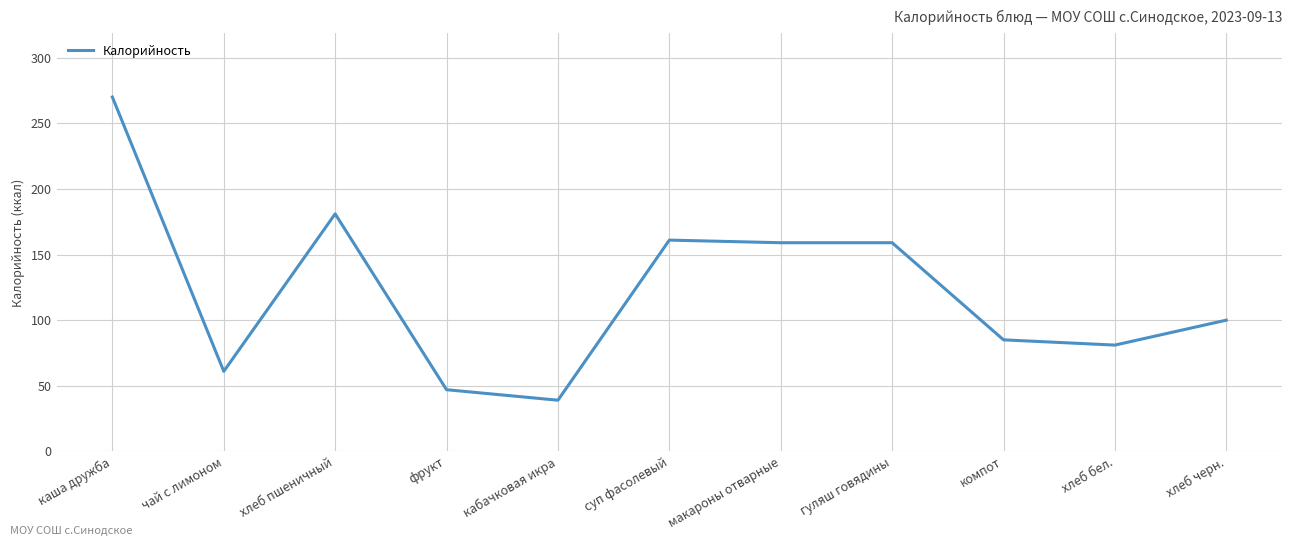

What is the average value?

122